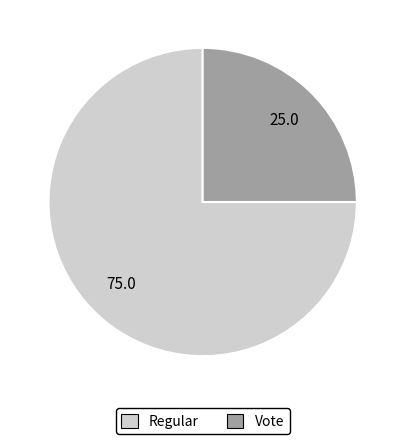

Rank the categories by value from lowest to highest.

Vote, Regular